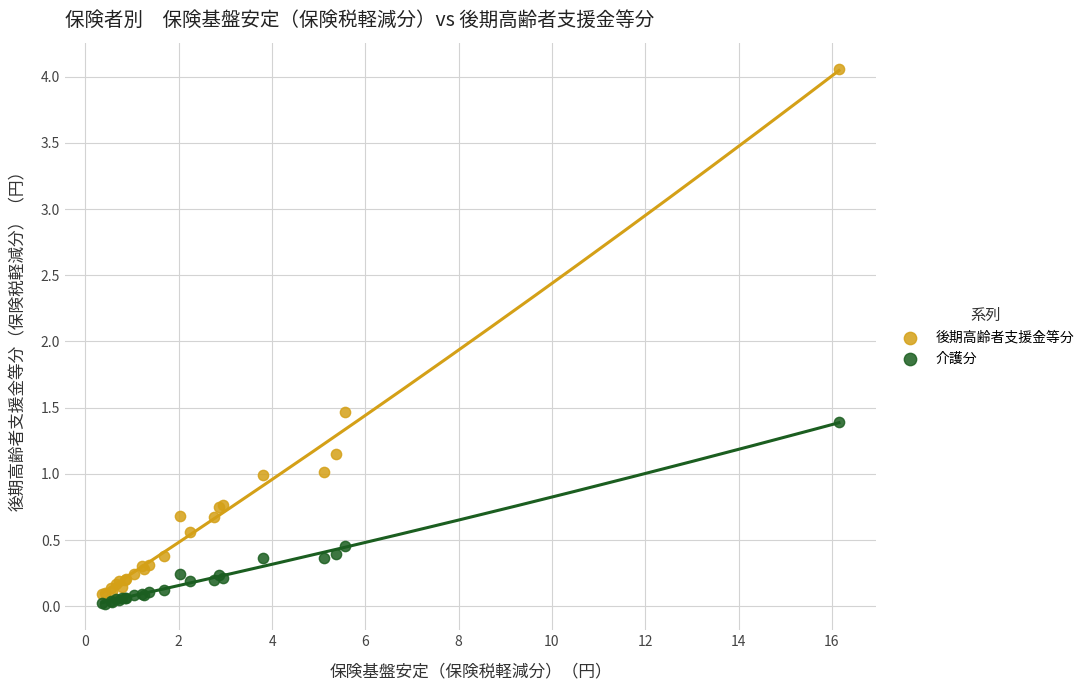

Which series has the widest spread of Y values?

後期高齢者支援金等分